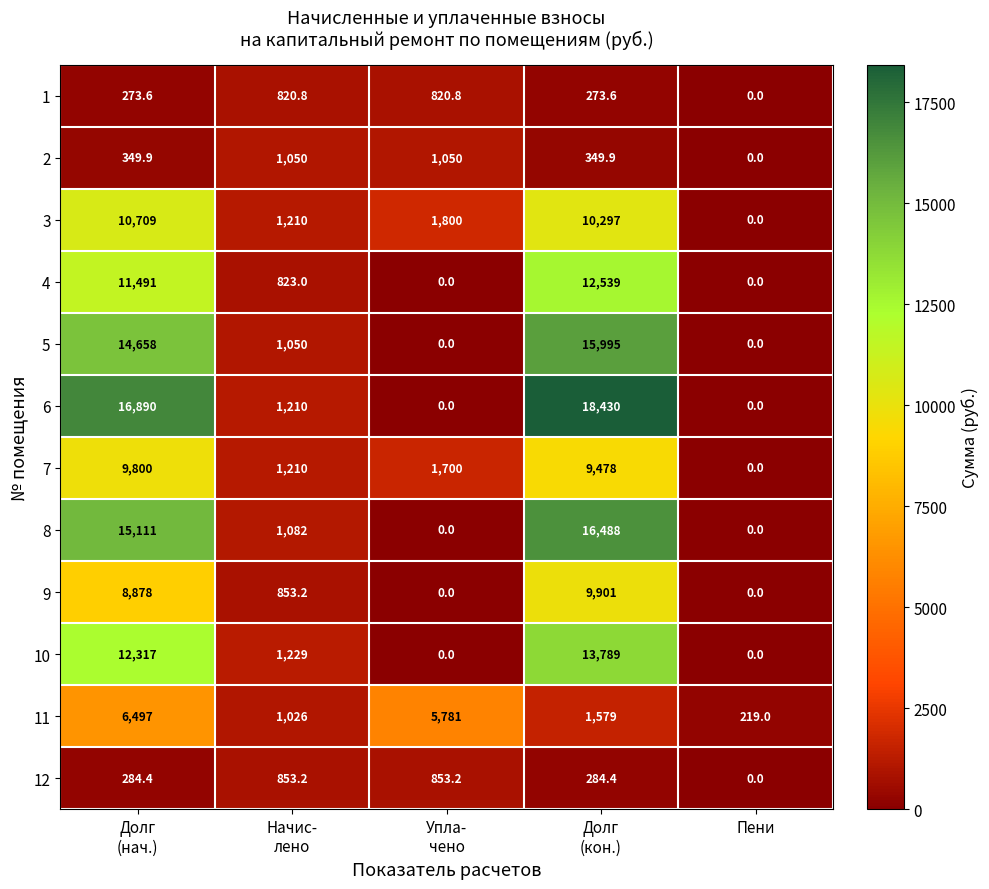

At how many categories does at least one series exceed 5670?

3